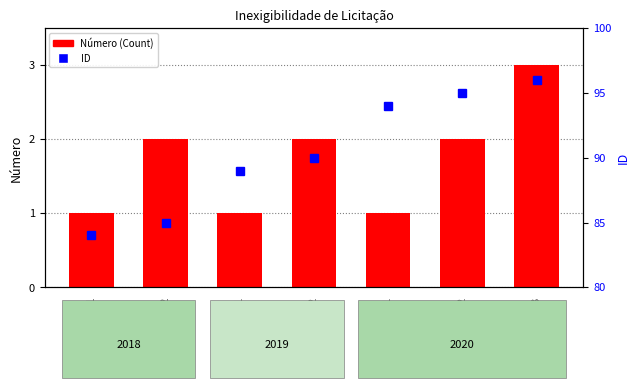

List the series in order of their overall mean, lowest first.

Número (Count), ID